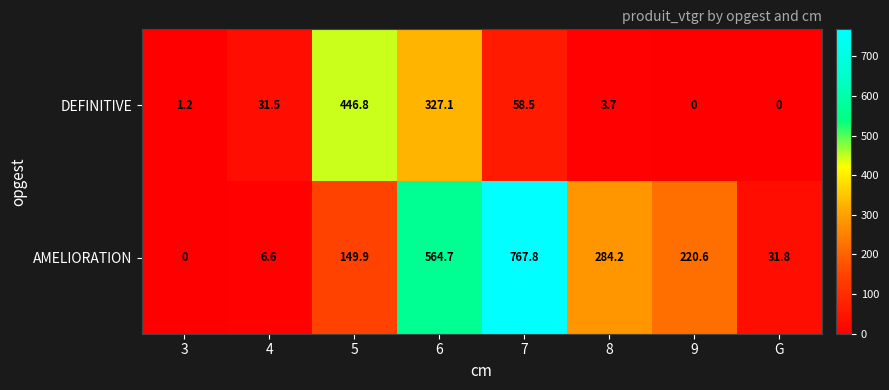

How many positive values does the DEFINITIVE series have?

6